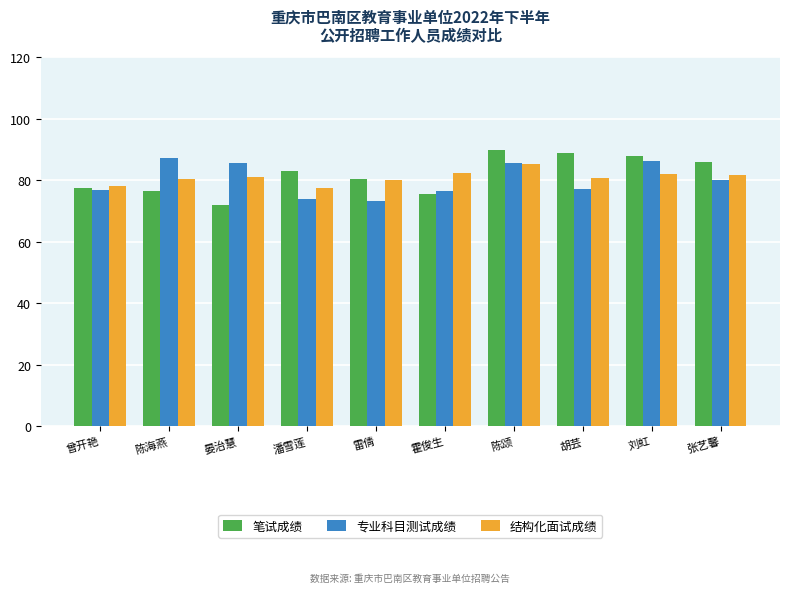

Rank the series by their maximum value, from highest to lowest.

笔试成绩, 专业科目测试成绩, 结构化面试成绩